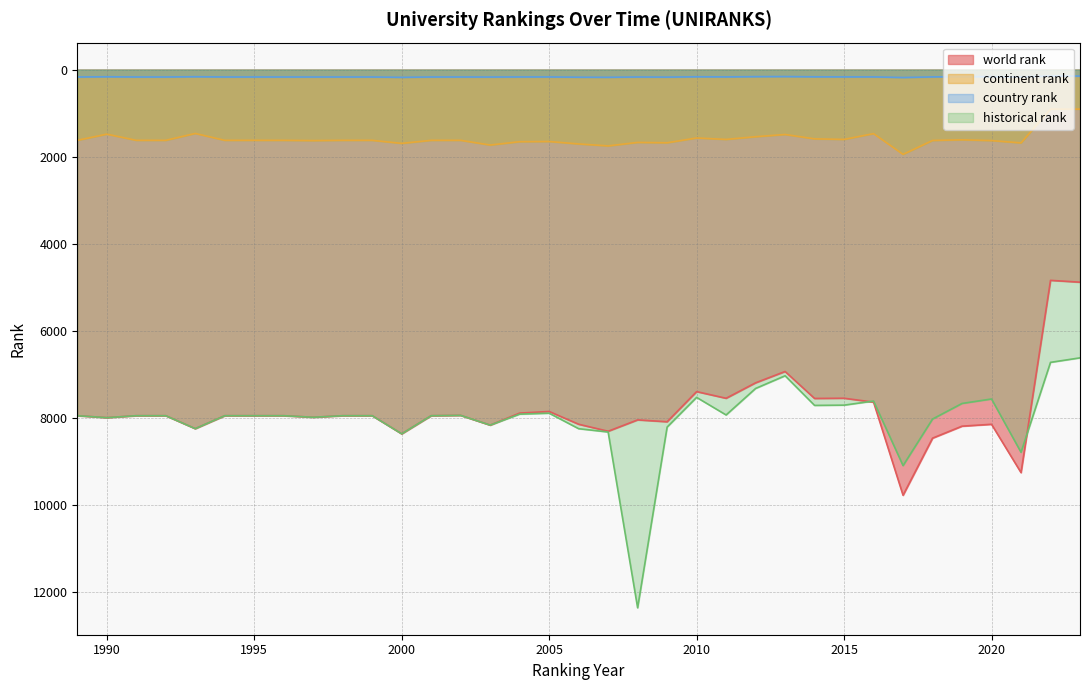

What are all the series names shown in the legend?

world rank, continent rank, country rank, historical rank